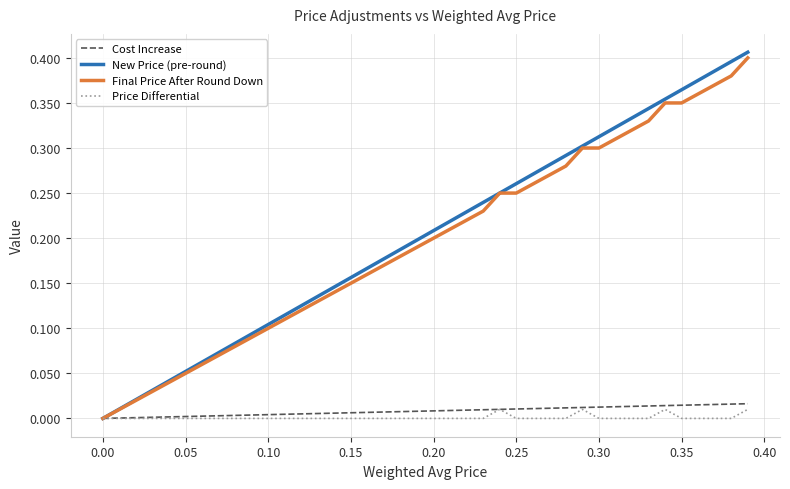

Which series has the widest spread of values?

New Price (pre-round)